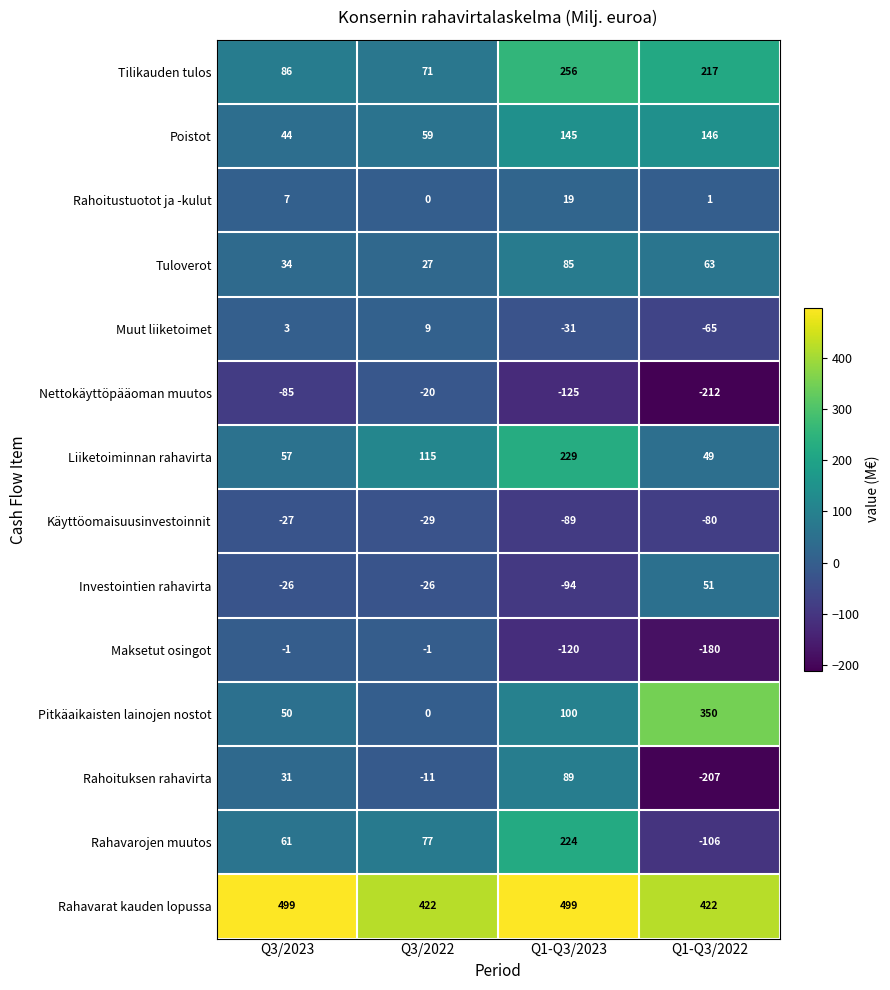

What is the total value across all series at Q1-Q3/2023?

1187